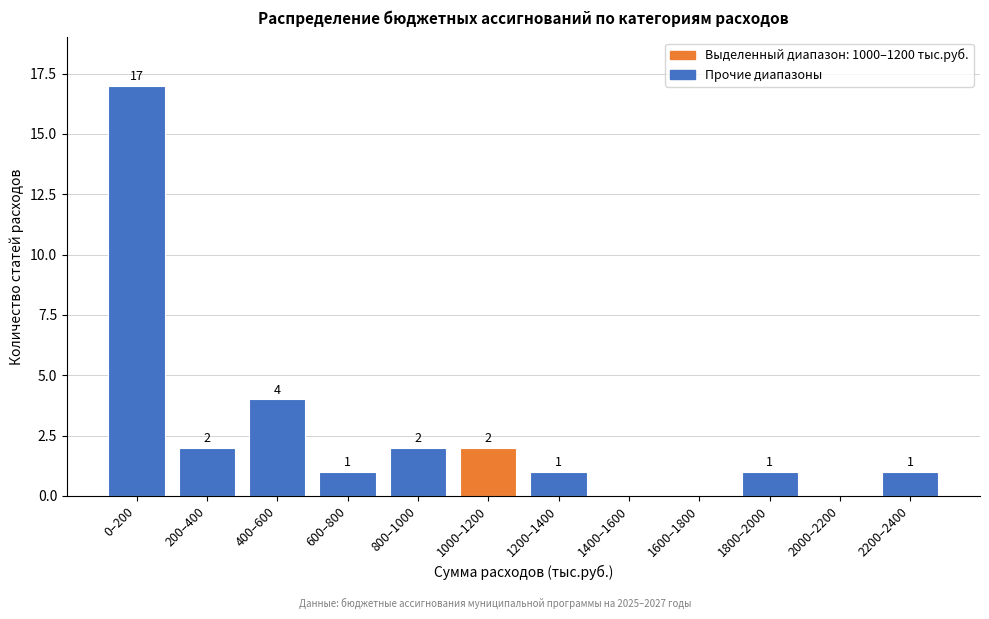

Reading left to right, extract all data points from this chart.

0–200=17	200–400=2	400–600=4	600–800=1	800–1000=2	1000–1200=2	1200–1400=1	1400–1600=0	1600–1800=0	1800–2000=1	2000–2200=0	2200–2400=1